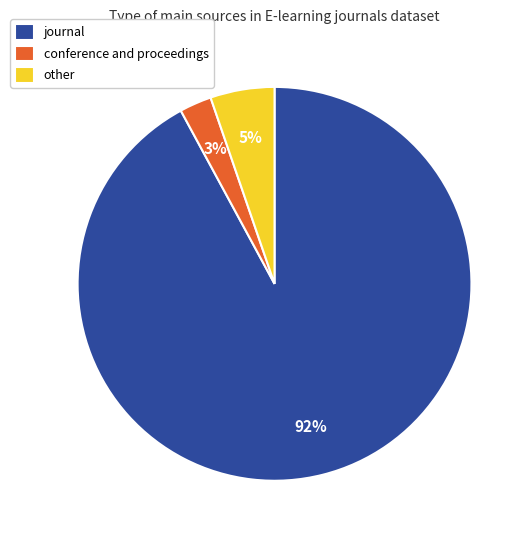

To the nearest percent, what percentage of the pie is conference and proceedings?

3%